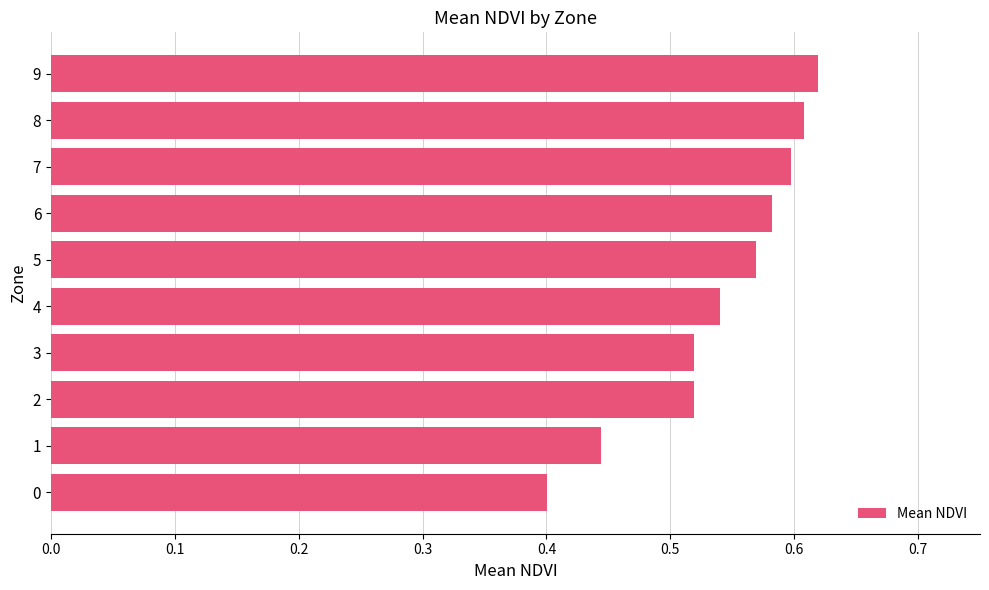

The chart shows a value of 0.2 at 5. True or false?

False